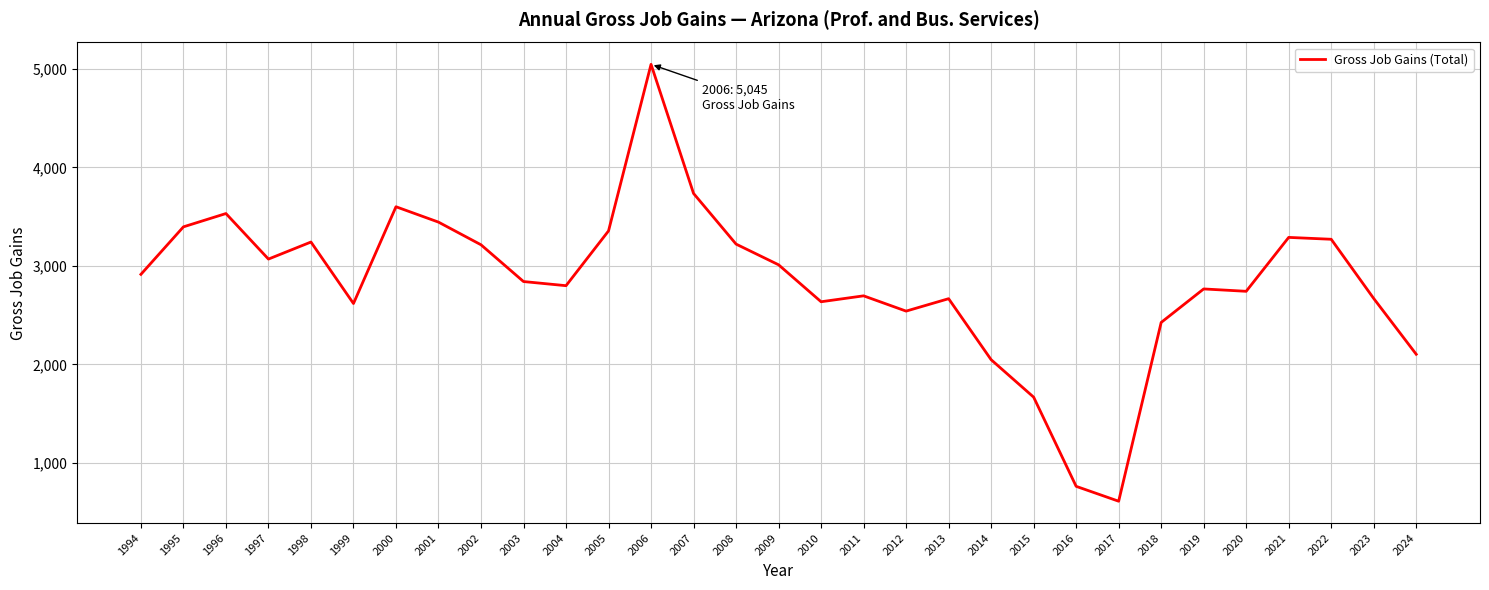

At which category does the chart reach its minimum across all series?

2017